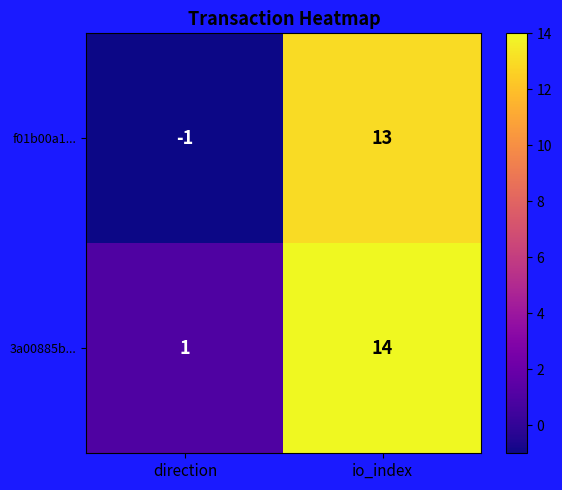

List the series in order of their peak value, highest first.

3a00885b..., f01b00a1...